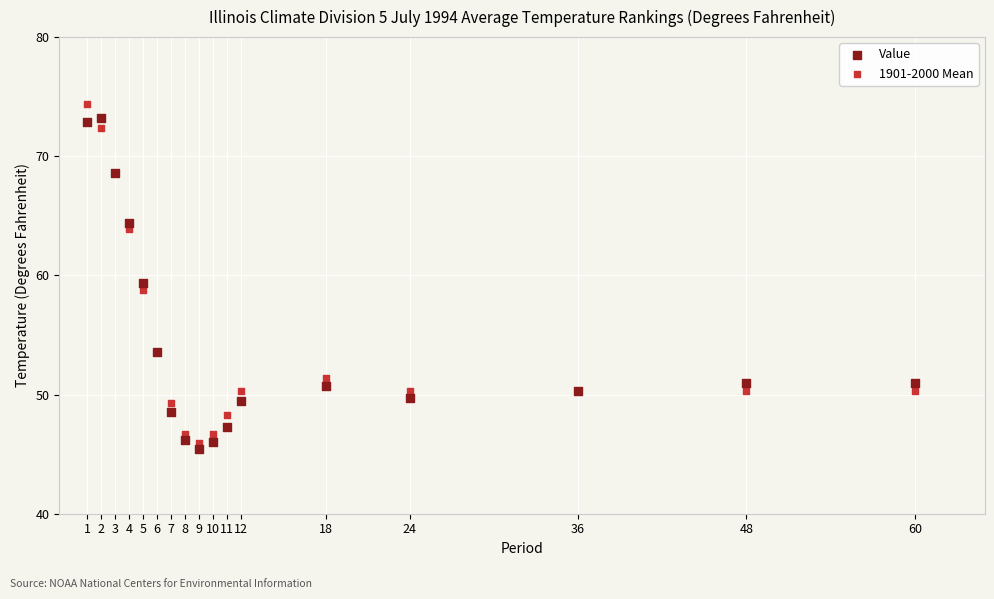

In the 1901-2000 Mean series, what Y value is closest to 60?

58.8